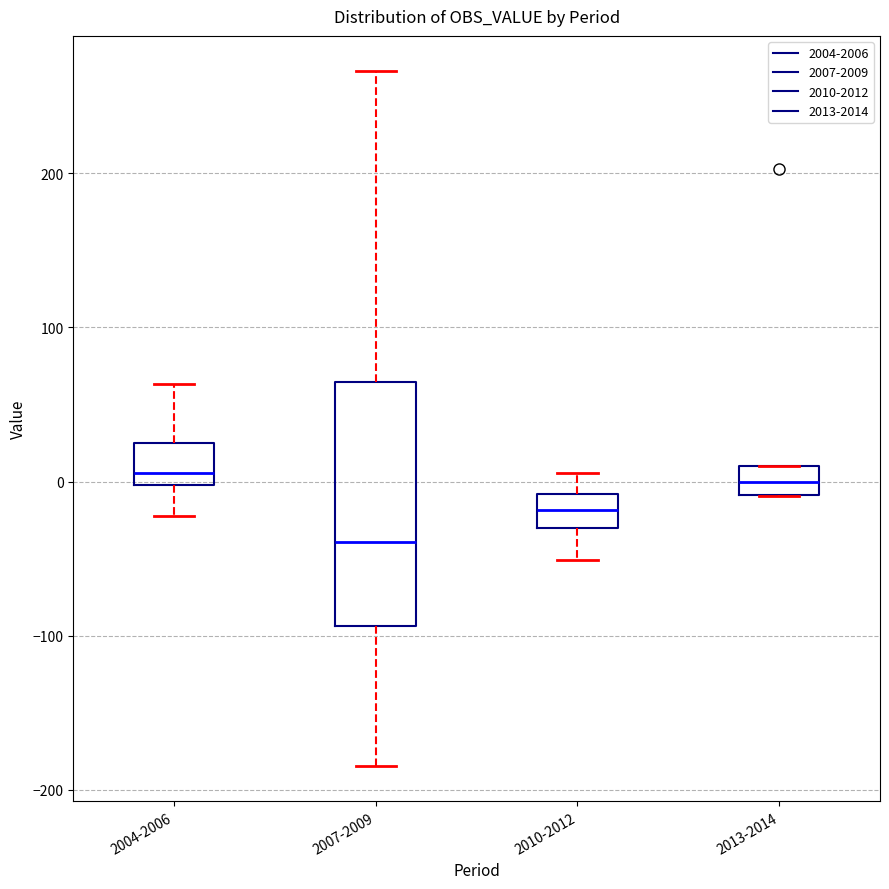

Where does the median line of the box for 2010-2012 sit on the y-axis? The values are not printed on the chart, so give them approximately, as read against the axis.

-20